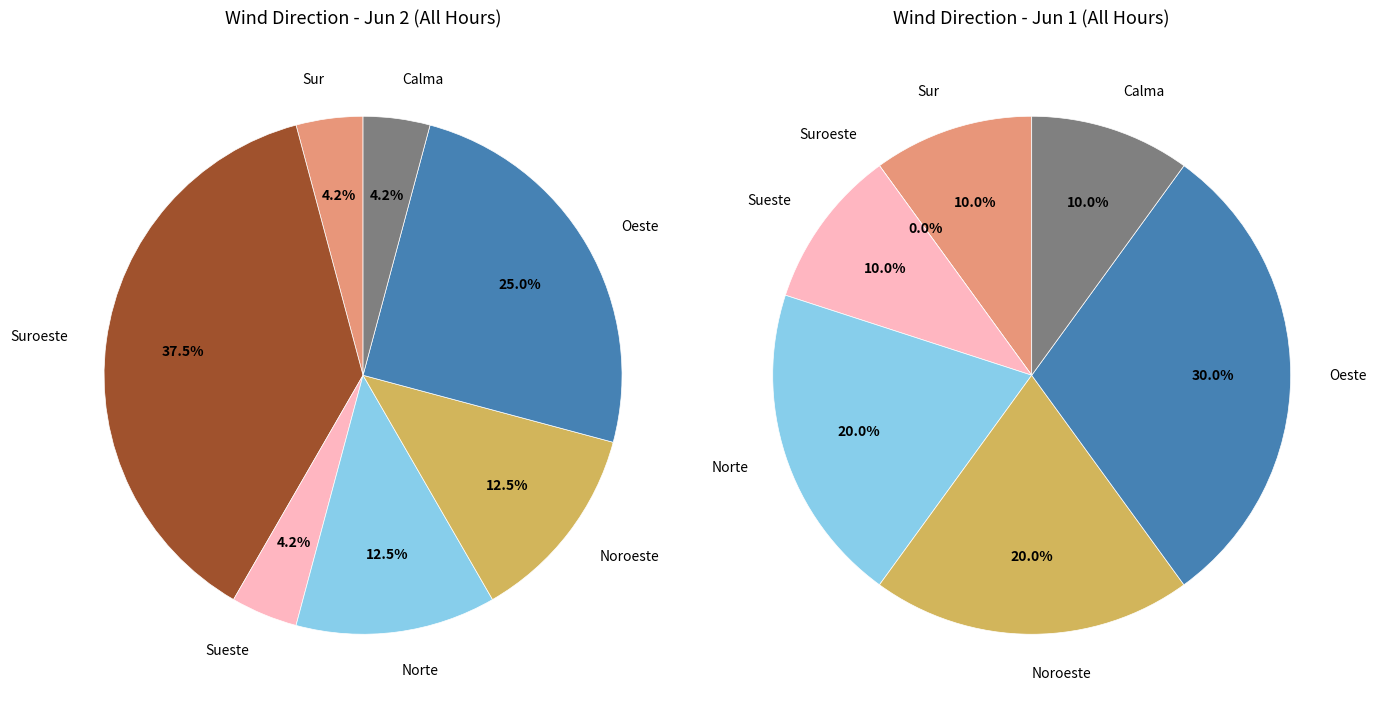

To the nearest percent, what portion does Sueste represent?

6%